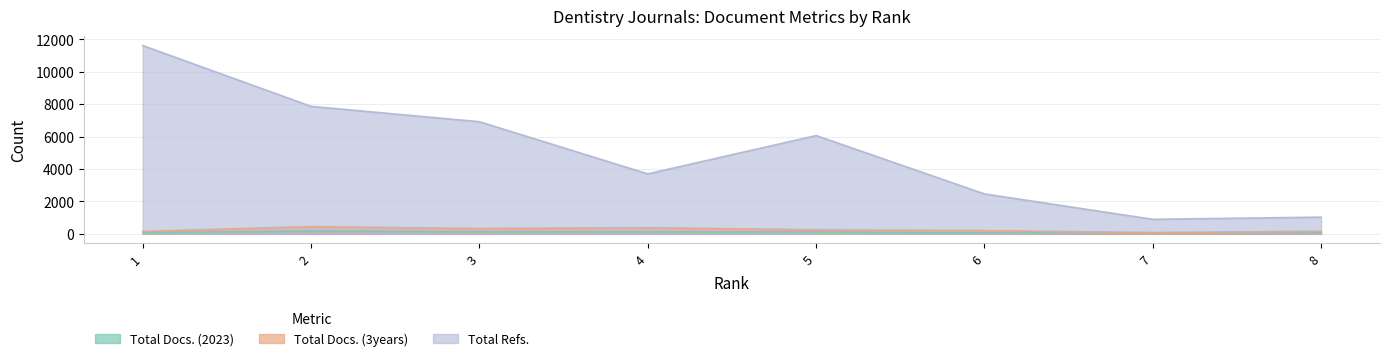

At which category does Total Docs. (2023) reach its first local peak?

2